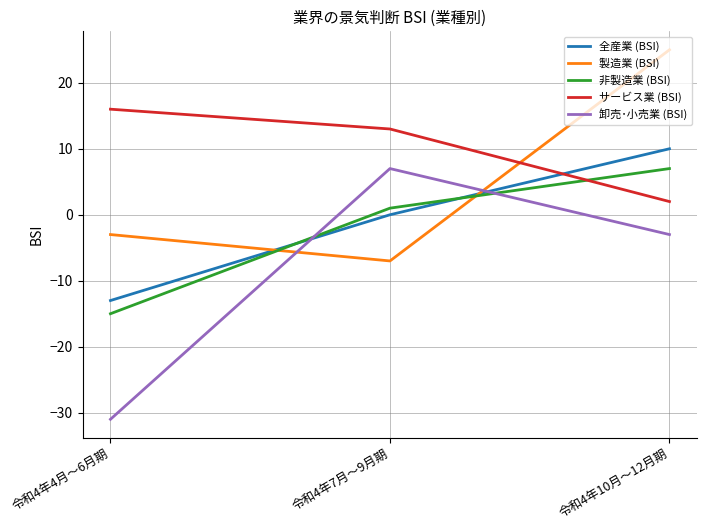

What is the lowest value of the 非製造業 (BSI) series?

-15